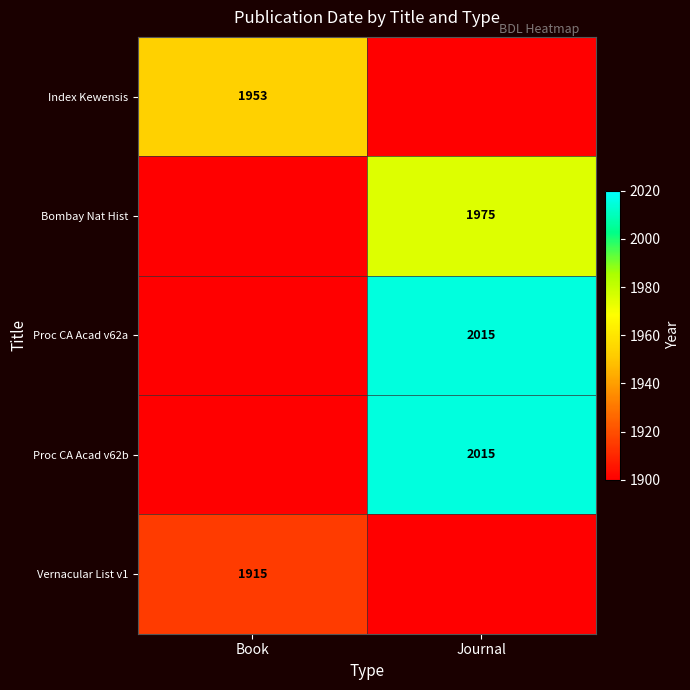

Is it true that Bombay Nat Hist equals 3546 at Journal?

False